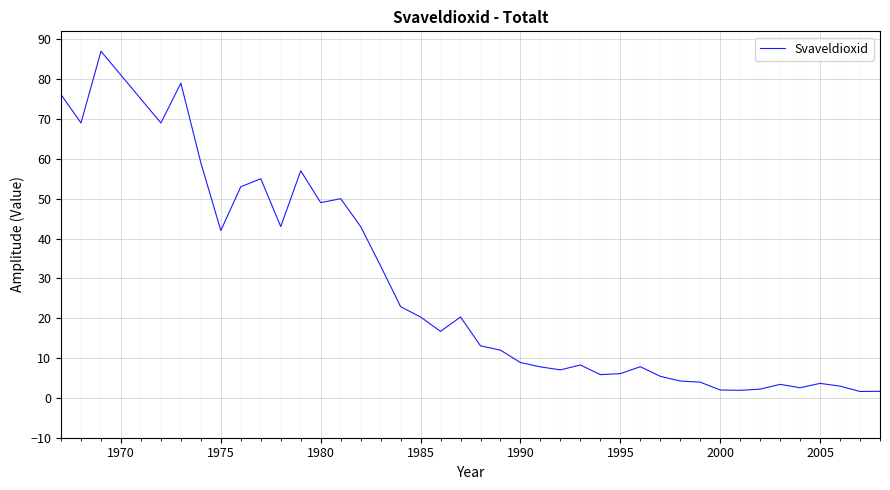

How many values exceed 13?

20